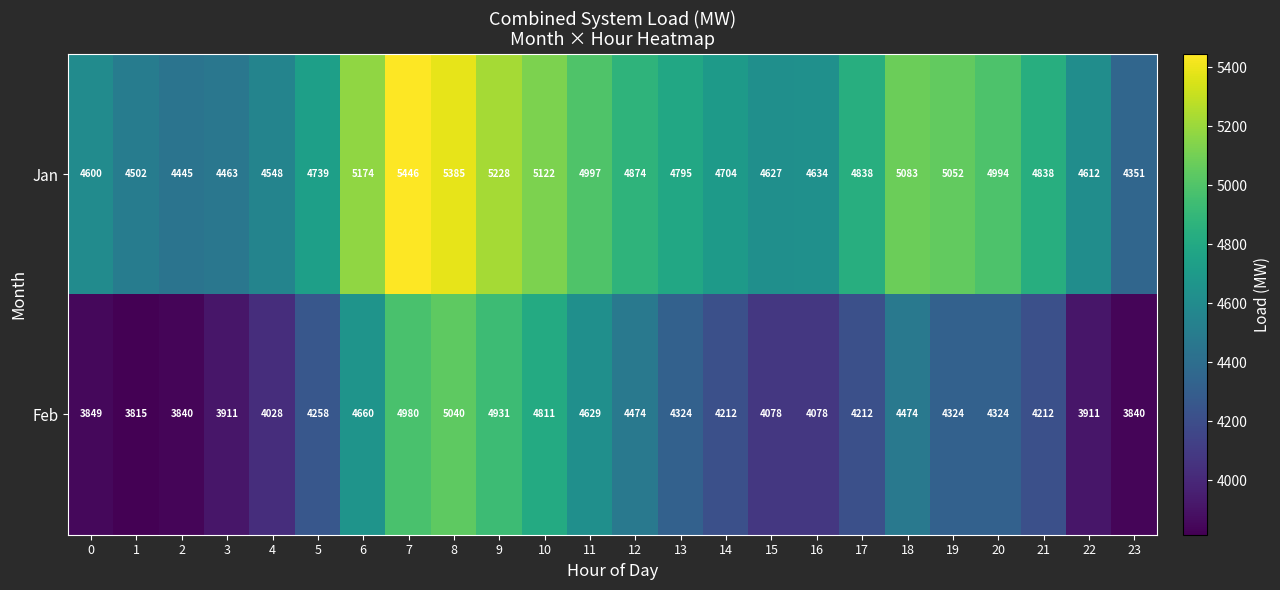

True or false: Jan has a value of 8656 at 9.

False